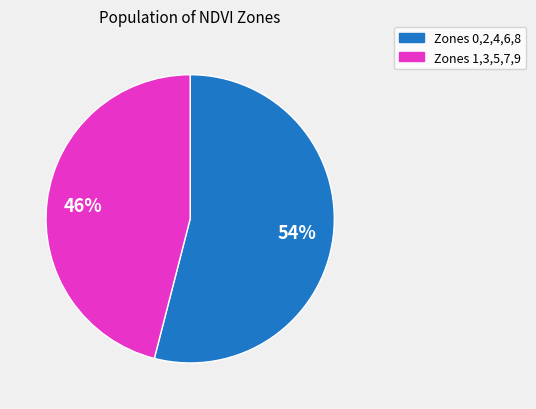

Count the number of slices in the pie.

2